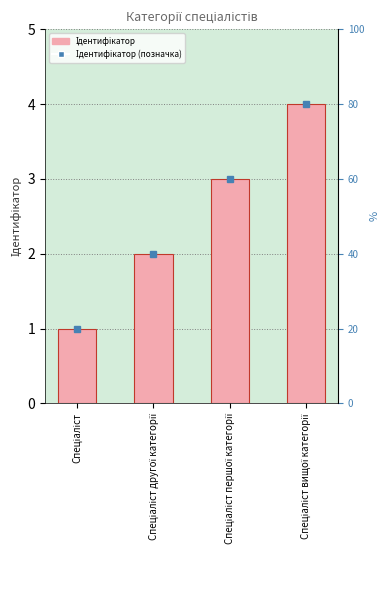

What is the difference between the second highest and minimum values?

2